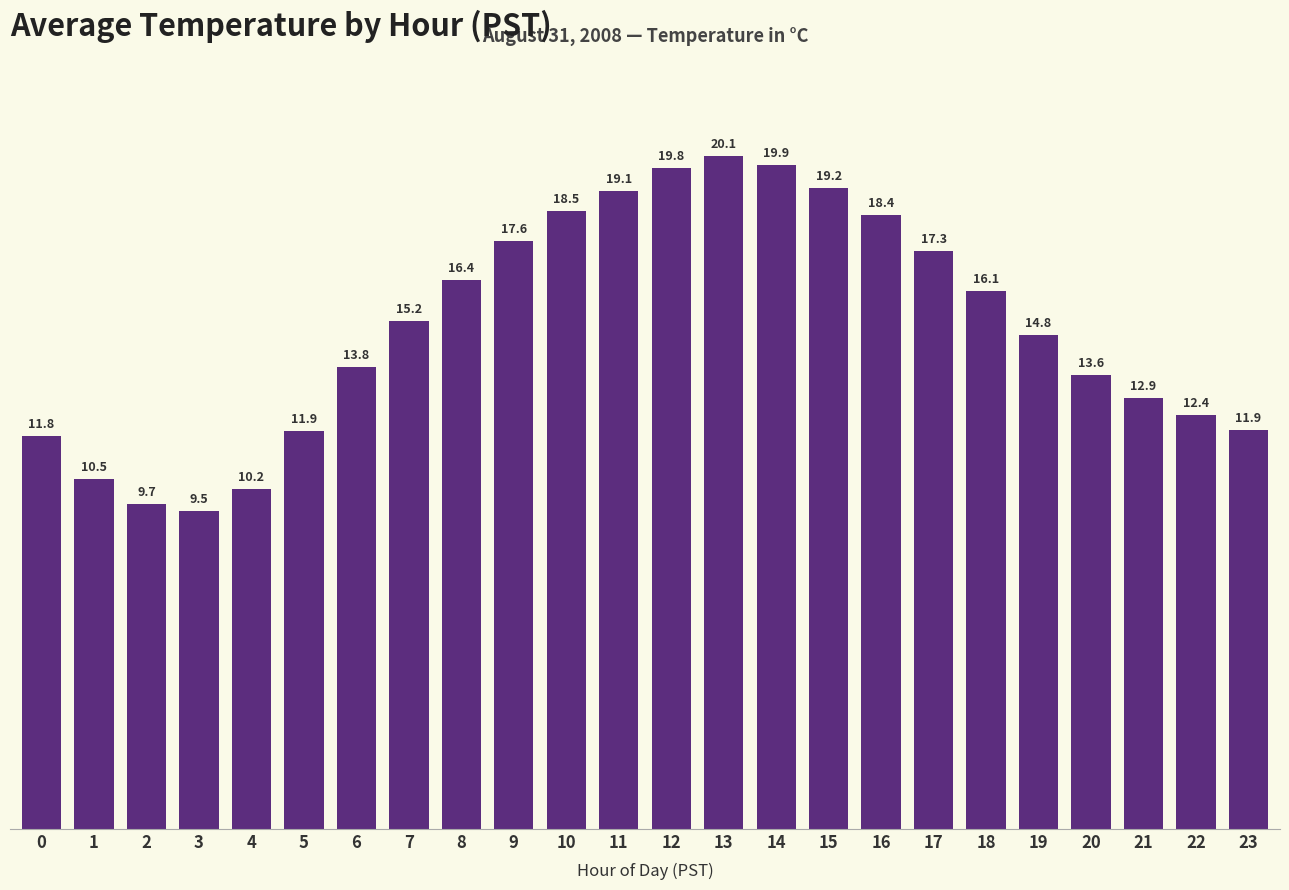

What is the value of the 13th bar from the left?

19.8